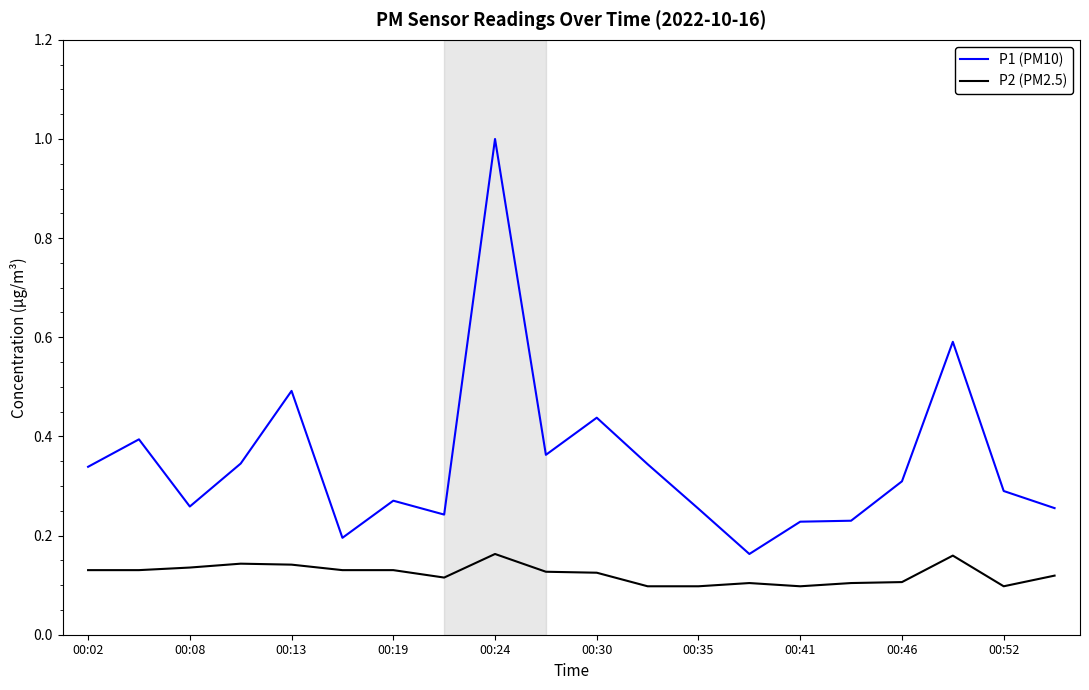

True or false: P2 (PM2.5) and P1 (PM10) cross at least once.

False